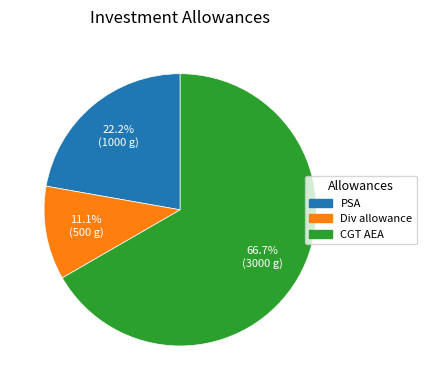

To the nearest percent, what portion does Div allowance represent?

11%